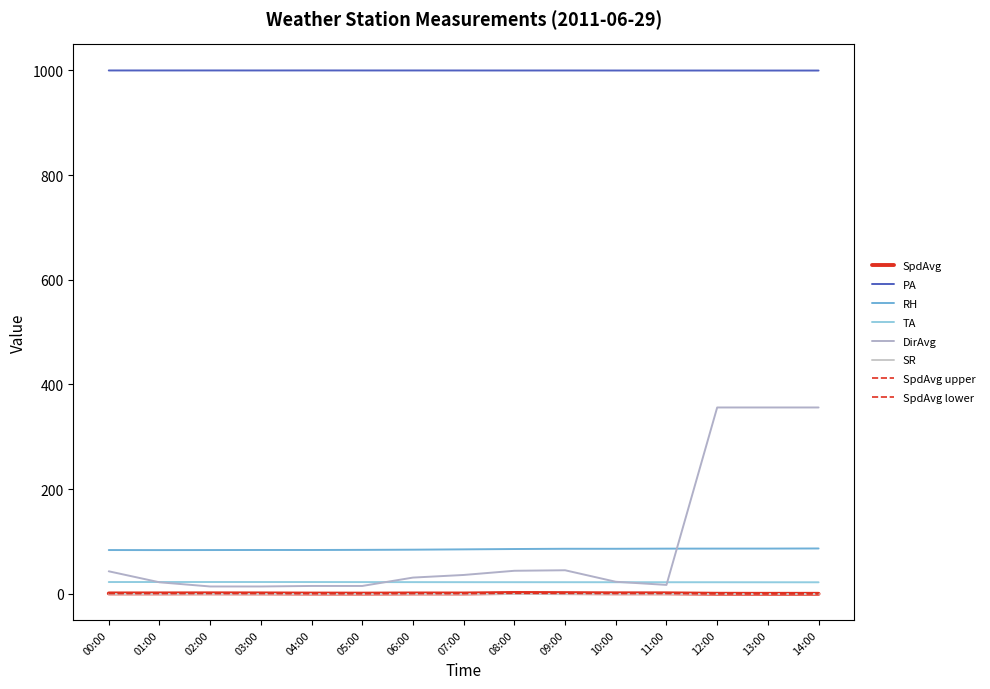

What is the value of the SpdAvg point at the 7th from the left?

1.2